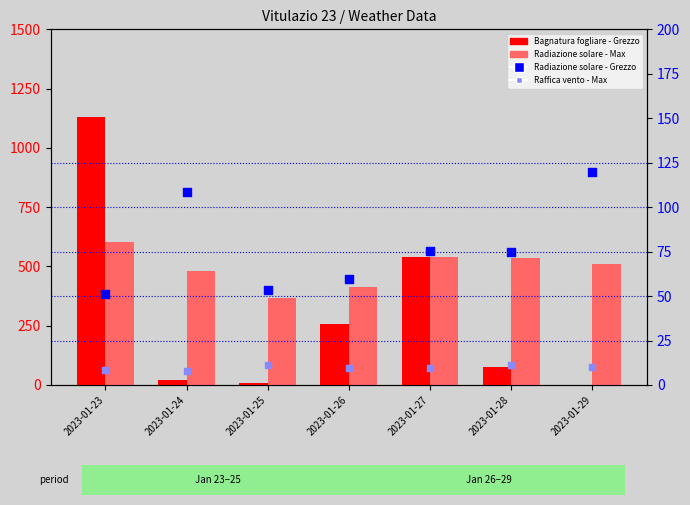

At which category is the sum across all series the highest?

2023-01-23